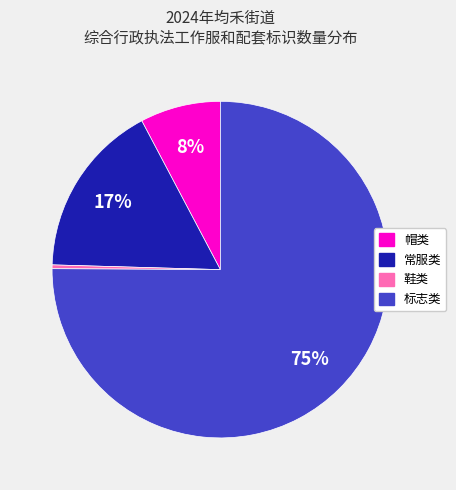

Is it true that 鞋类 is 0% of the pie?

True